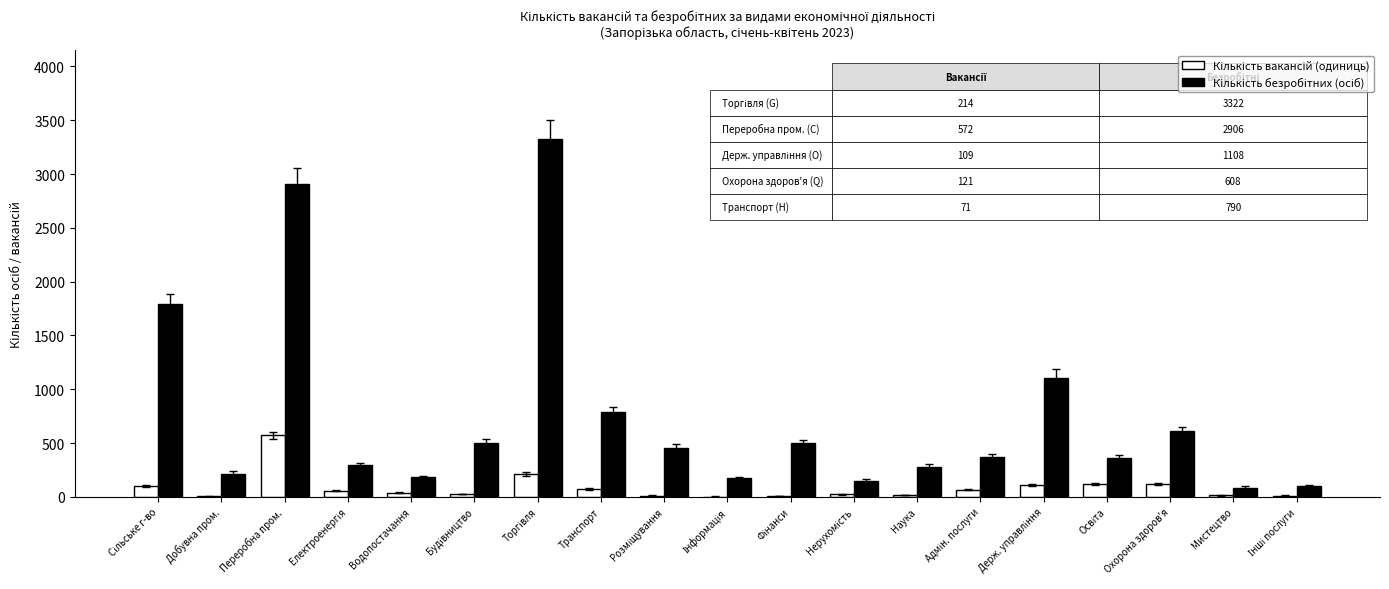

Reading left to right, what are all the values shown in this chart?

Кількість вакансій (одиниць): Сільське г-во=103	Добувна пром.=4	Переробна пром.=572	Електроенергія=58	Водопостачання=38	Будівництво=27	Торгівля=214	Транспорт=71	Розміщування=11	Інформація=3	Фінанси=10	Нерухомість=24	Наука=20	Адмін. послуги=67	Держ. управління=109	Освіта=121	Охорона здоров'я=121	Мистецтво=14	Інші послуги=12
Кількість безробітних (осіб): Сільське г-во=1794	Добувна пром.=216	Переробна пром.=2906	Електроенергія=297	Водопостачання=183	Будівництво=505	Торгівля=3322	Транспорт=790	Розміщування=459	Інформація=171	Фінанси=497	Нерухомість=152	Наука=282	Адмін. послуги=367	Держ. управління=1108	Освіта=359	Охорона здоров'я=608	Мистецтво=87	Інші послуги=99